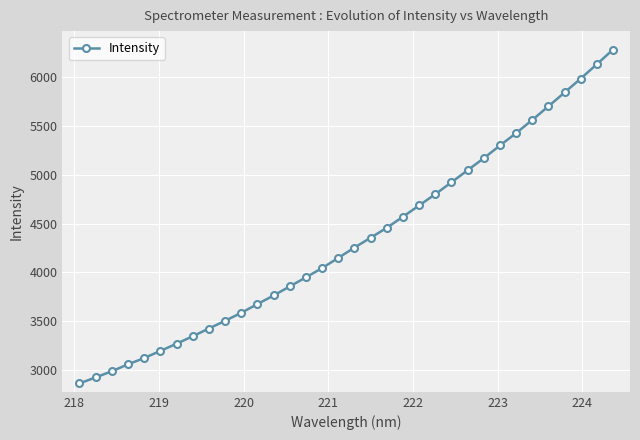

What is the maximum value shown in the chart?

6279.6